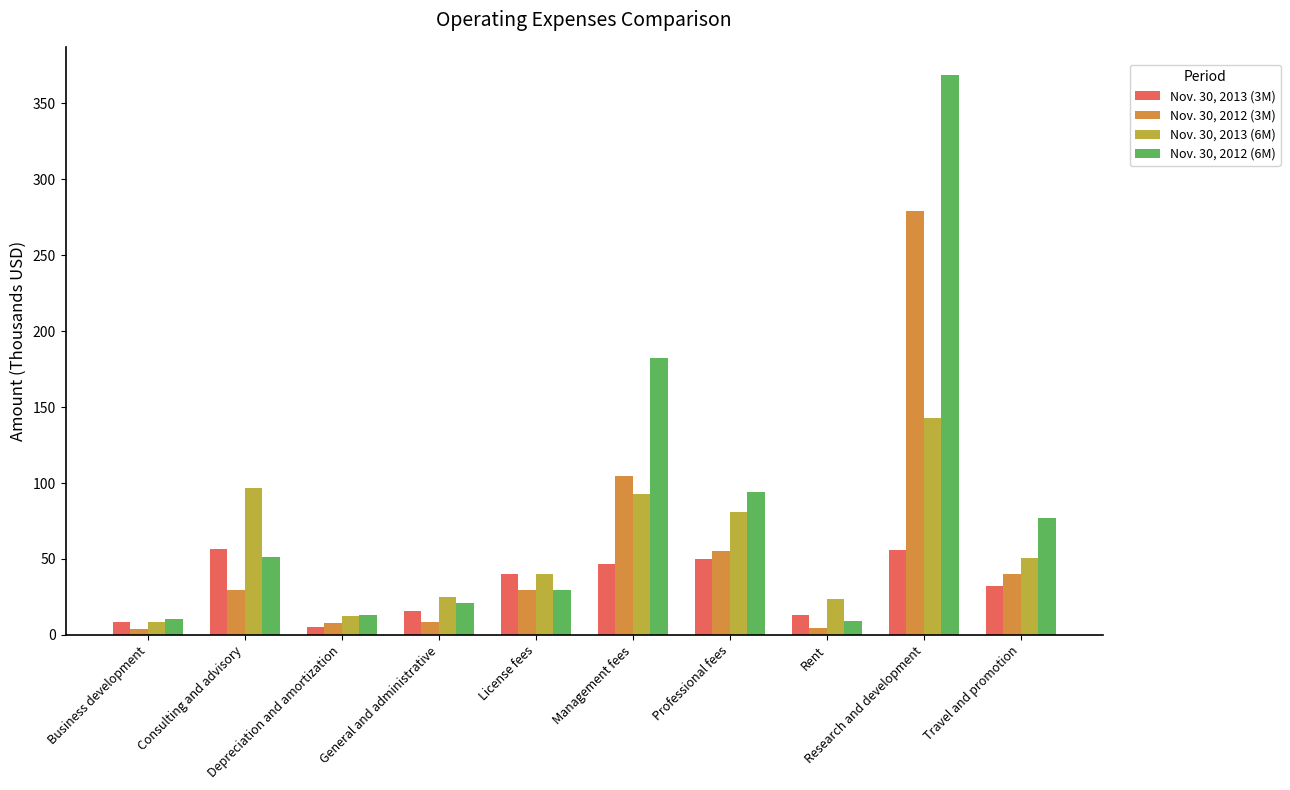

Which series has the largest total across all categories?

Nov. 30, 2012 (6M)